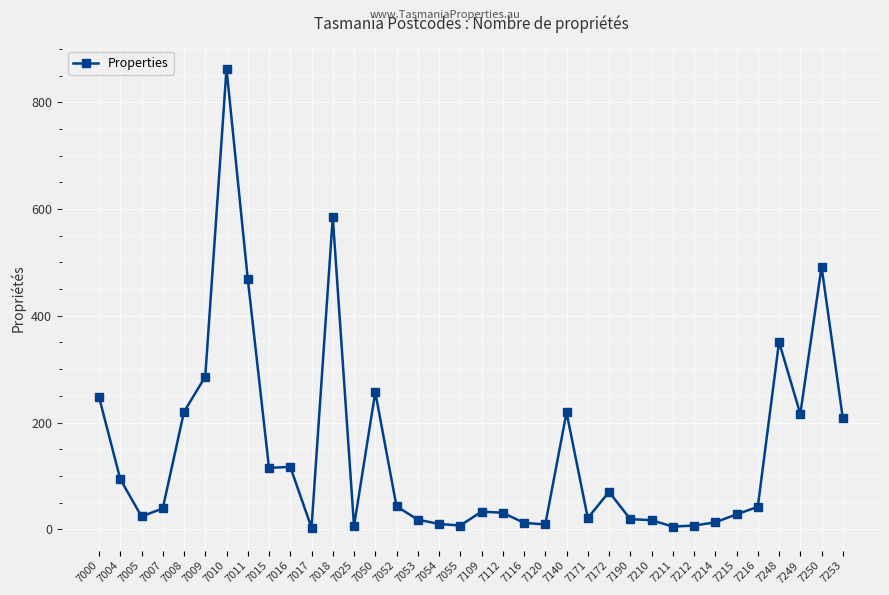

What is the difference between the second highest and minimum values?

582